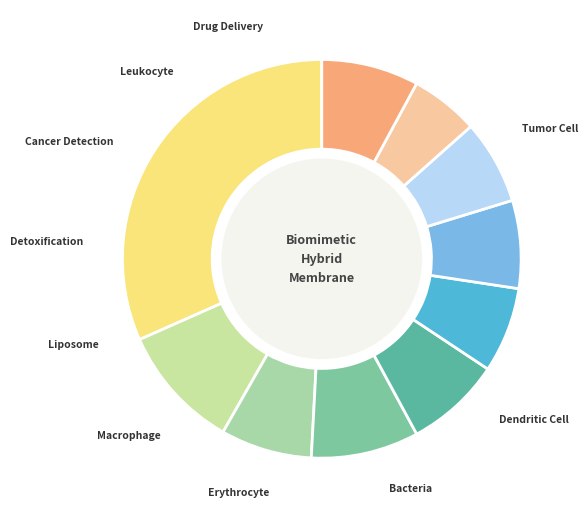

How many slices are in this pie chart?

10